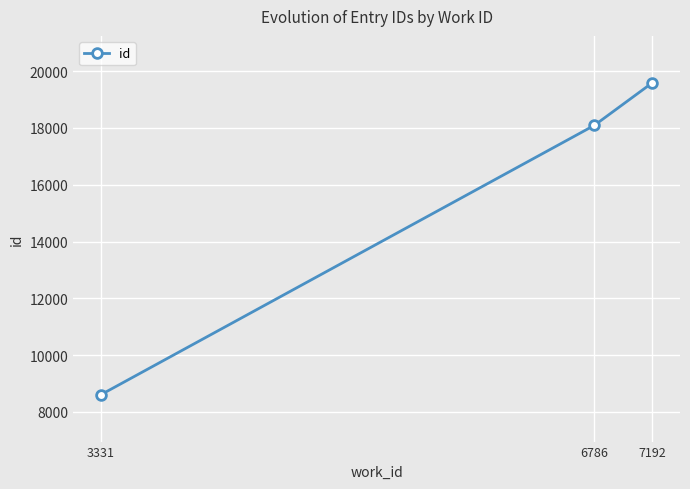

Approximately how many times larger is the value at 6786 compared to 3331?

2.1